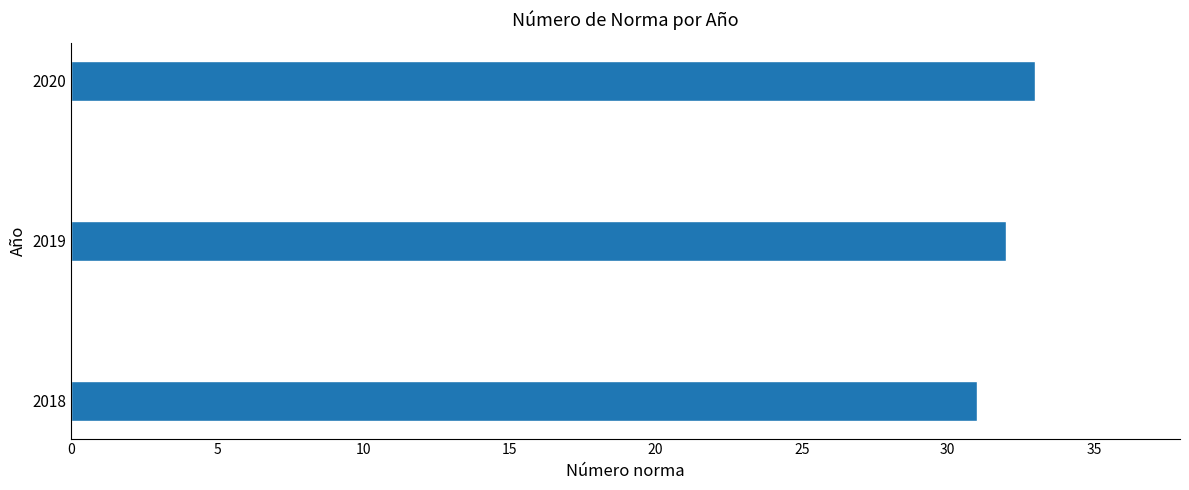

Are the bars horizontal?

Yes